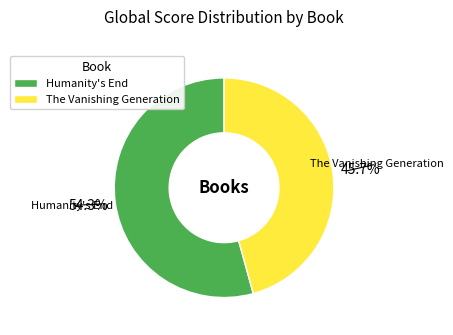

Is it true that Humanity's End is 54% of the pie?

True